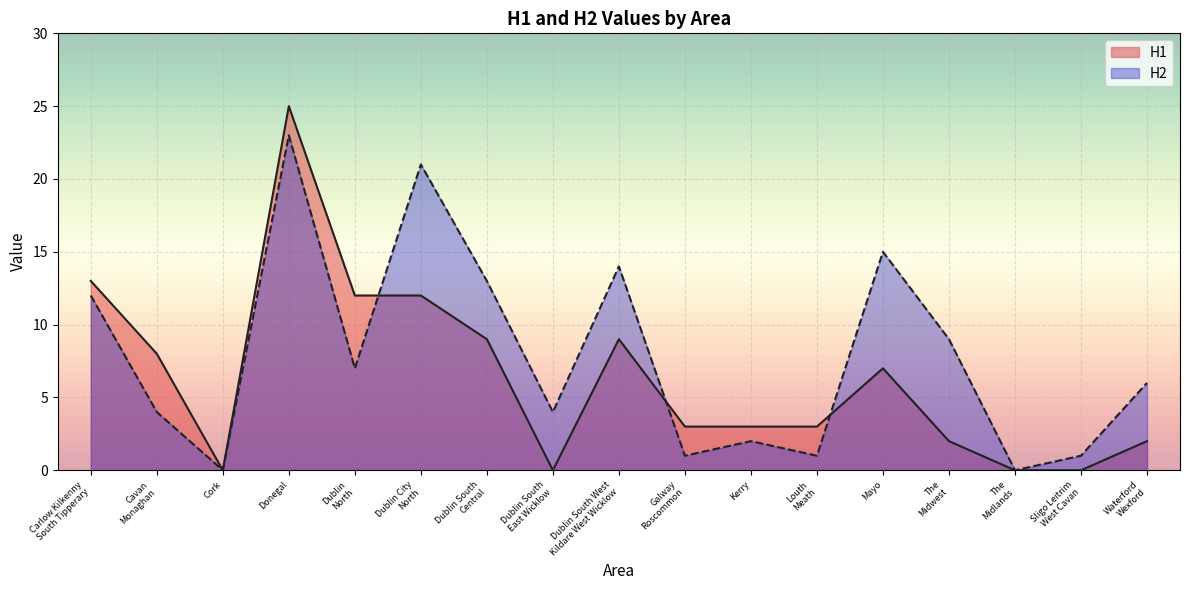

Reading left to right, list all the values displayed in this chart.

H1: Carlow Kilkenny
South Tipperary=13	Cavan
Monaghan=8	Cork=0	Donegal=25	Dublin
North=12	Dublin City
North=12	Dublin South
Central=9	Dublin South
East Wicklow=0	Dublin South West
Kildare West Wicklow=9	Galway
Roscommon=3	Kerry=3	Louth
Meath=3	Mayo=7	The
Midwest=2	The
Midlands=0	Sligo Leitrim
West Cavan=0	Waterford
Wexford=2
H2: Carlow Kilkenny
South Tipperary=12	Cavan
Monaghan=4	Cork=0	Donegal=23	Dublin
North=7	Dublin City
North=21	Dublin South
Central=13	Dublin South
East Wicklow=4	Dublin South West
Kildare West Wicklow=14	Galway
Roscommon=1	Kerry=2	Louth
Meath=1	Mayo=15	The
Midwest=9	The
Midlands=0	Sligo Leitrim
West Cavan=1	Waterford
Wexford=6